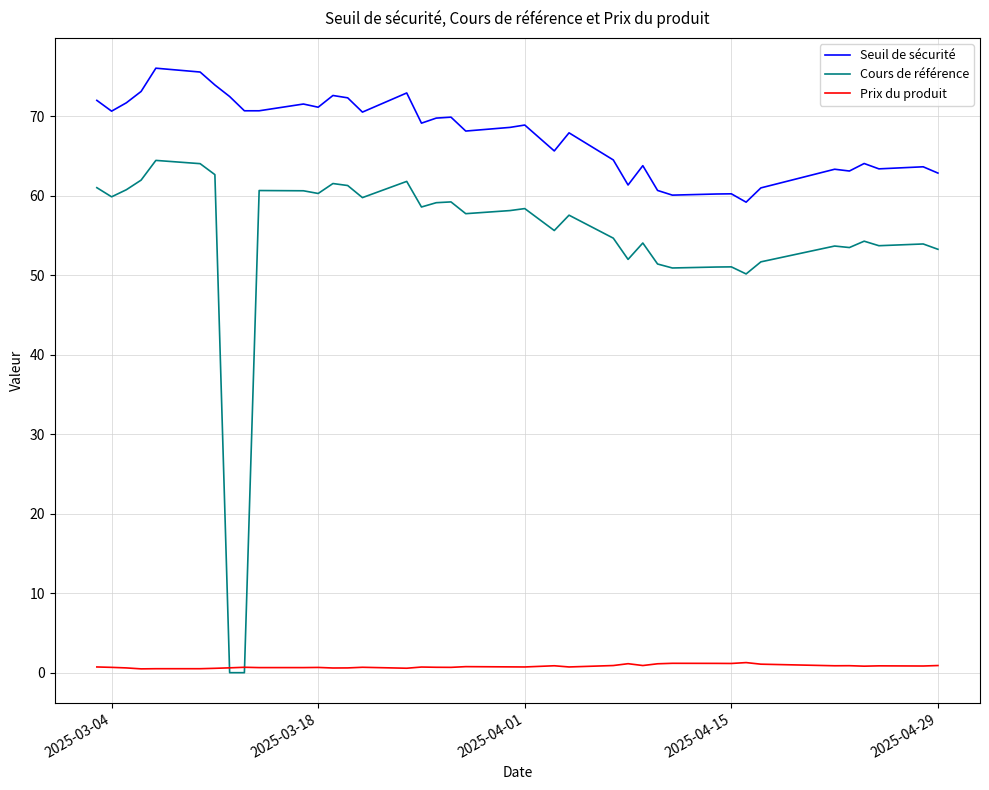

List the series in order of their peak value, lowest first.

Prix du produit, Cours de référence, Seuil de sécurité